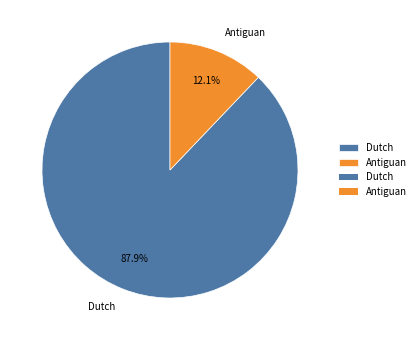

What percentage is the Dutch slice, to the nearest percent?

88%